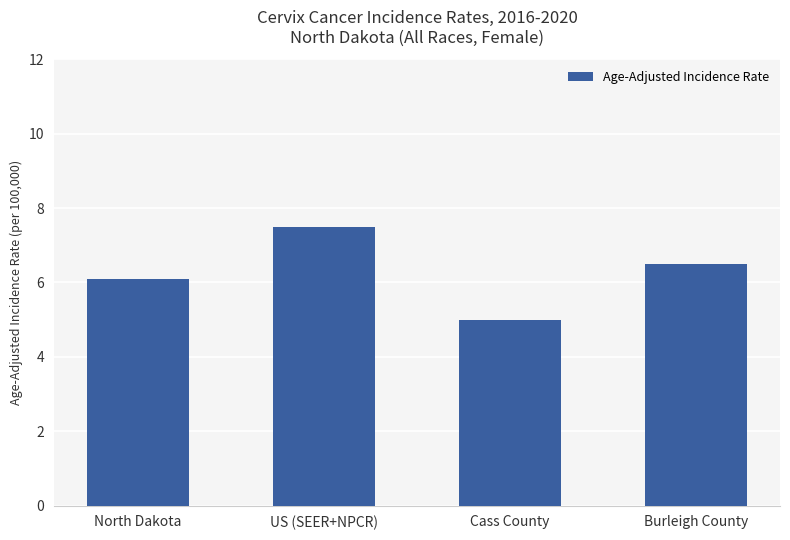

Which has a higher value, US (SEER+NPCR) or North Dakota?

US (SEER+NPCR)